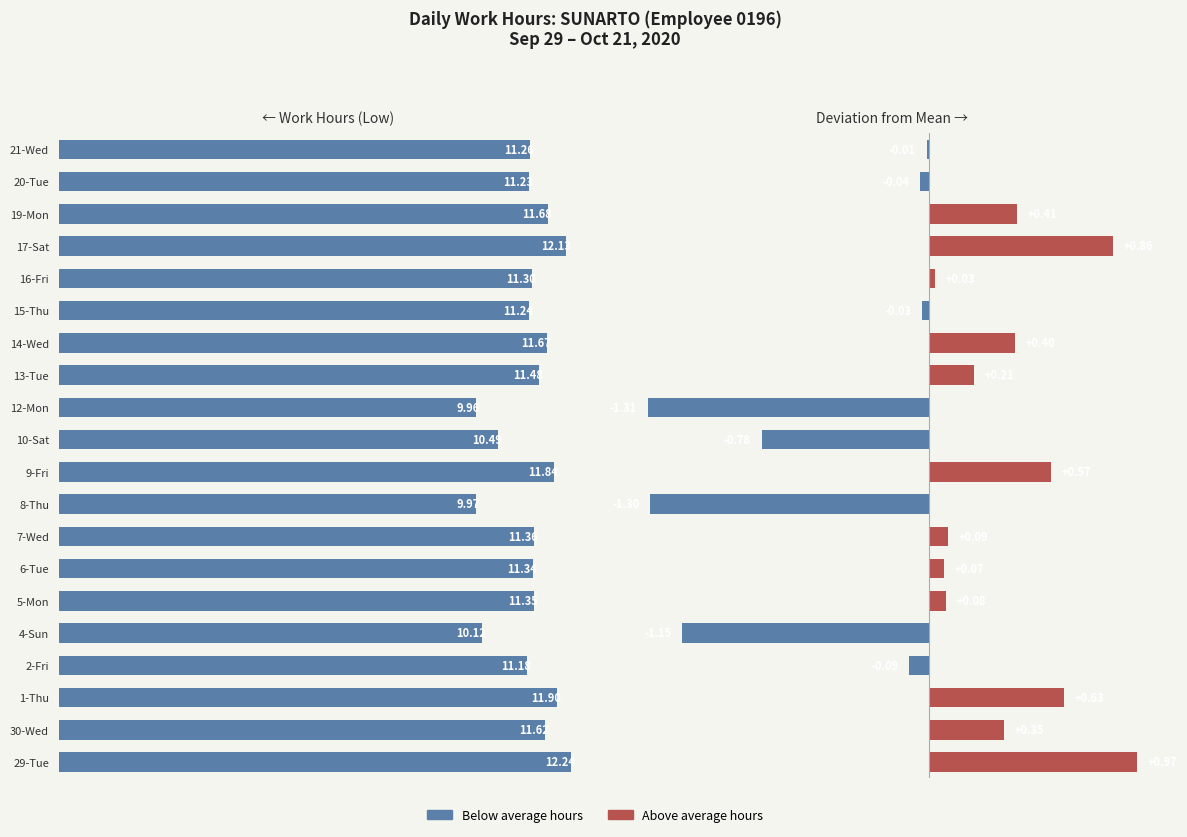

How many bars are there in each group?

2